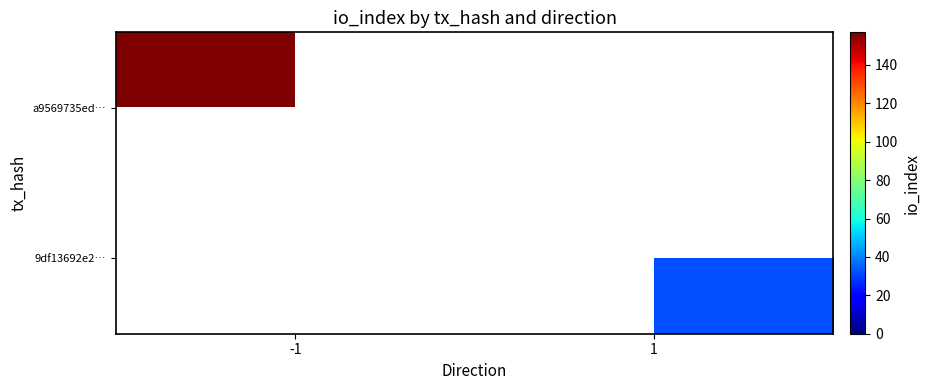

Which series has the widest spread of values?

a9569735ed…